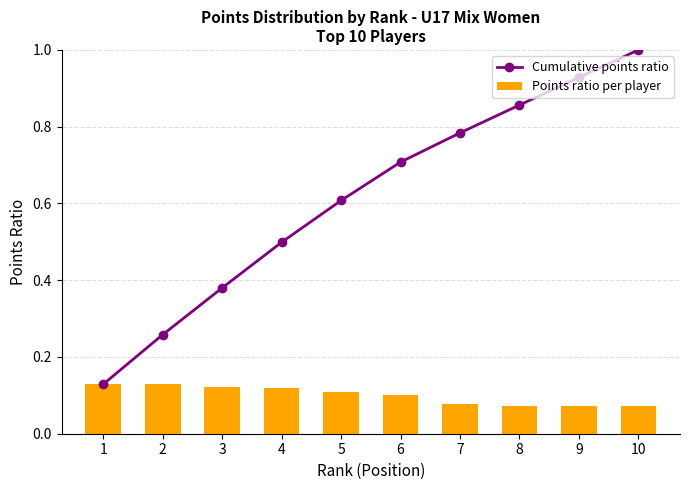

Rank the series at 3 from lowest to highest value.

Points ratio per player, Cumulative points ratio